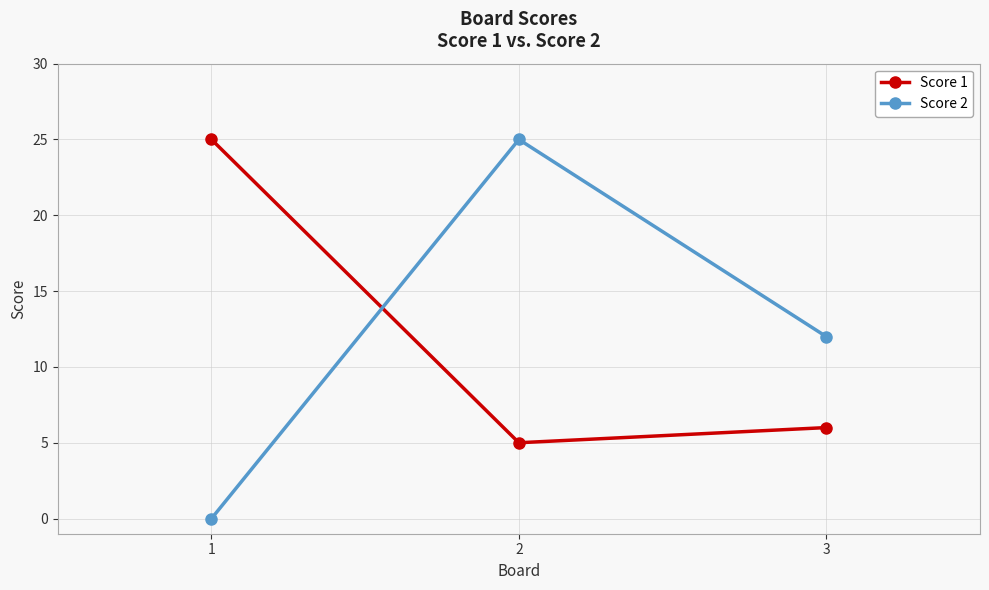

What is the total value across all series at 1?

25